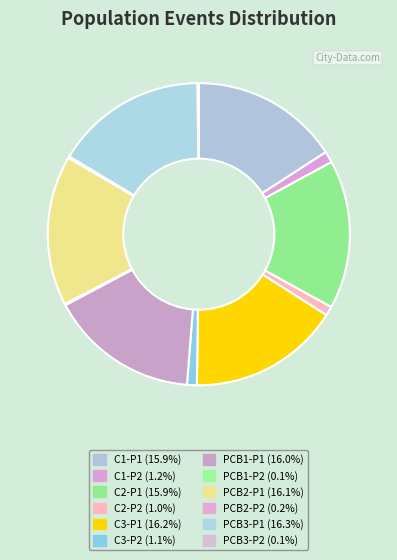

Which category has the biggest portion of the pie?

PCB3-P1